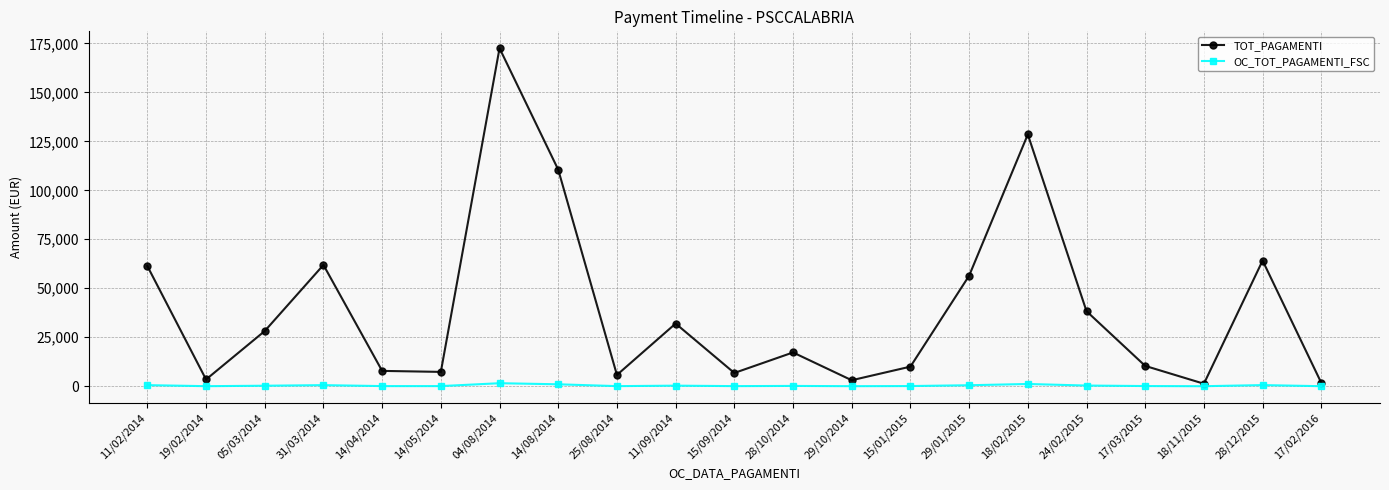

What is the value of the TOT_PAGAMENTI point at the 6th from the left?

7320.0